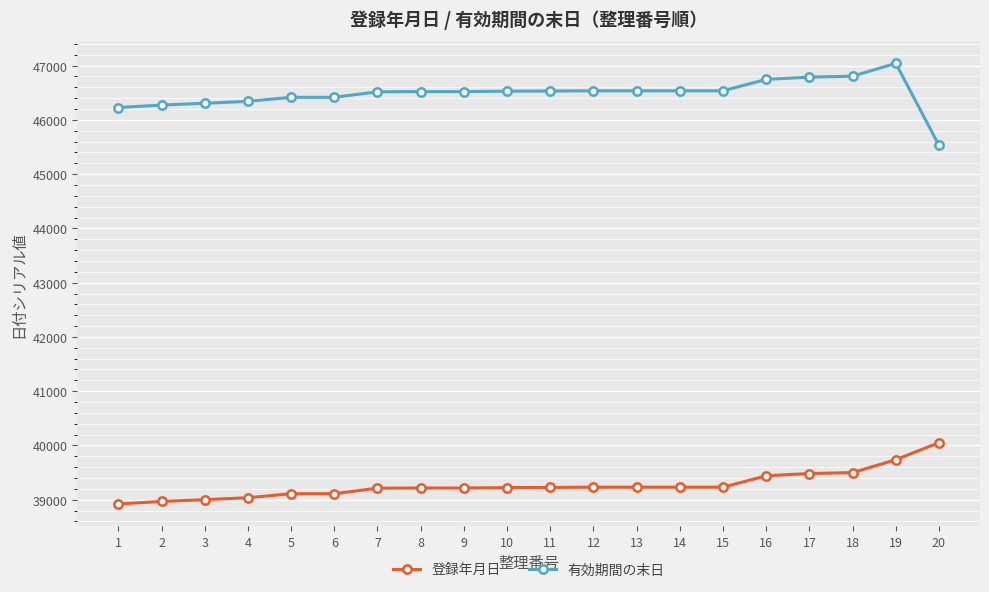

Is this an area chart (filled region under the line)?

No